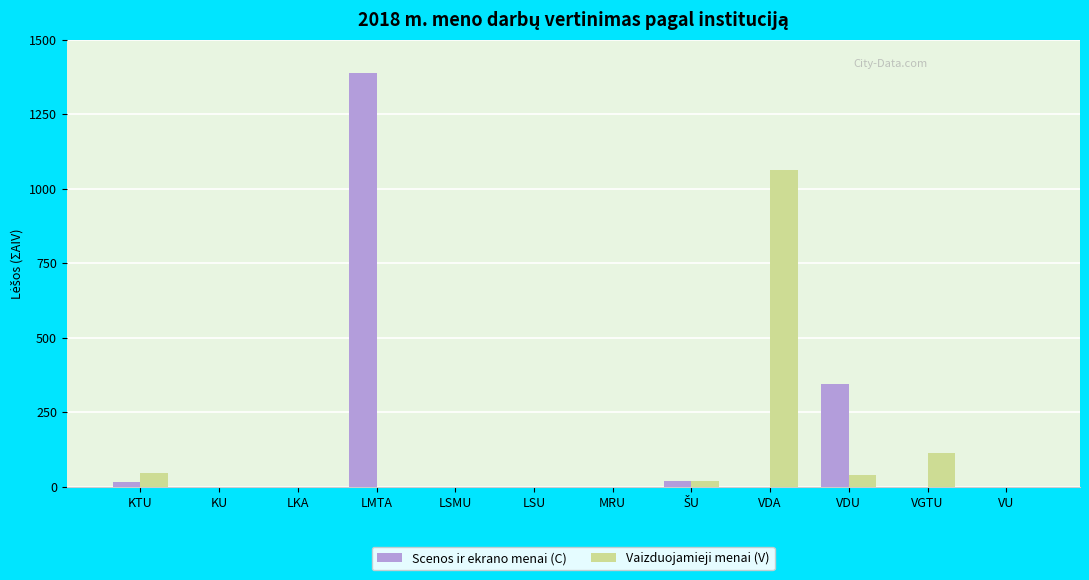

At which category is the sum across all series the highest?

LMTA